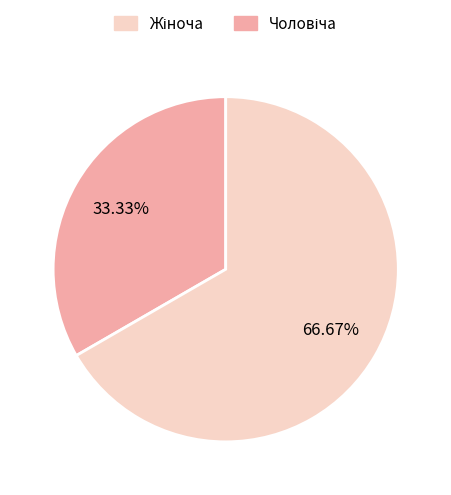

Does any single category account for the majority?

Yes